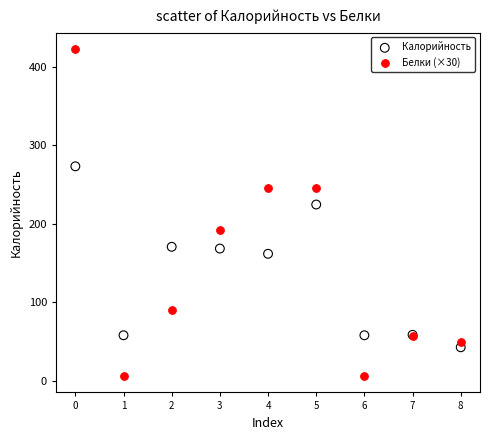

Which series contains the highest Y value?

Белки (×30)